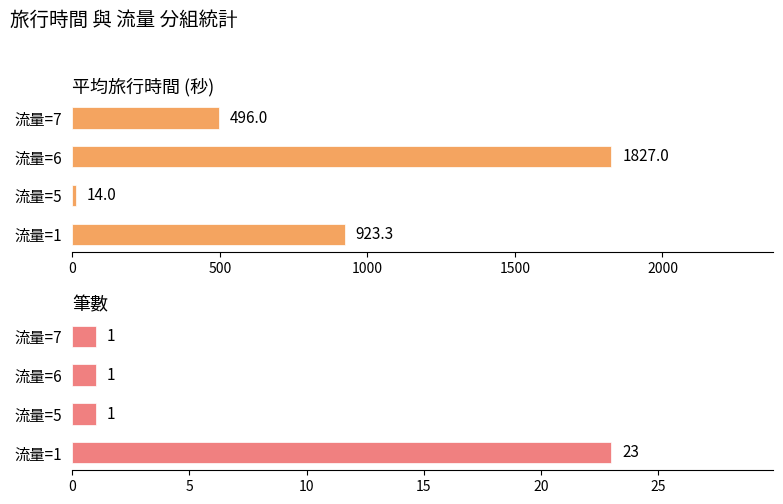

What is the maximum value for 平均旅行時間 (秒)?

1827.0